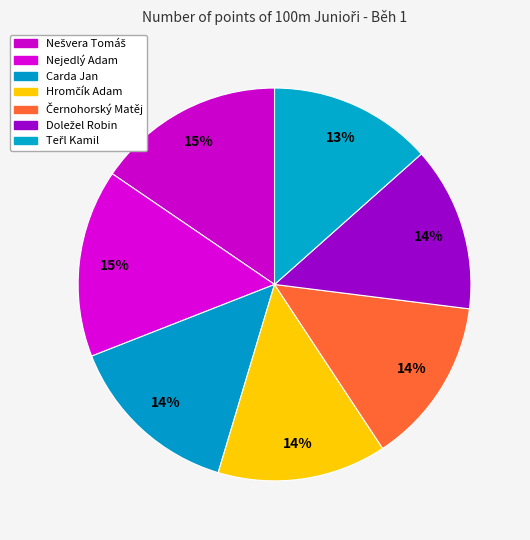

Count the number of slices in the pie.

7